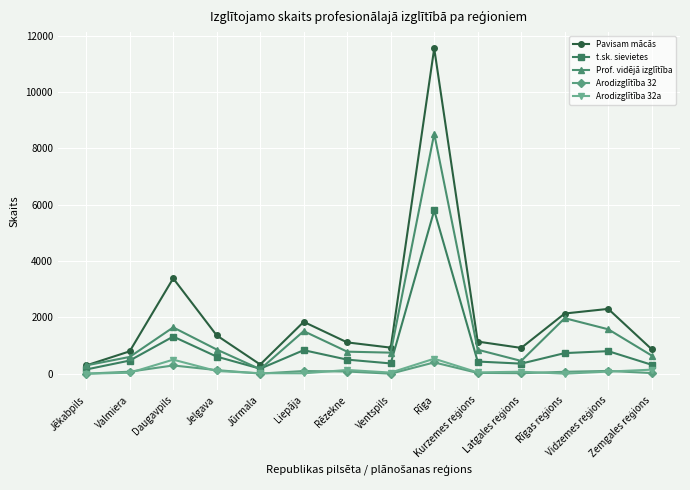

Is this an area chart (filled region under the line)?

No